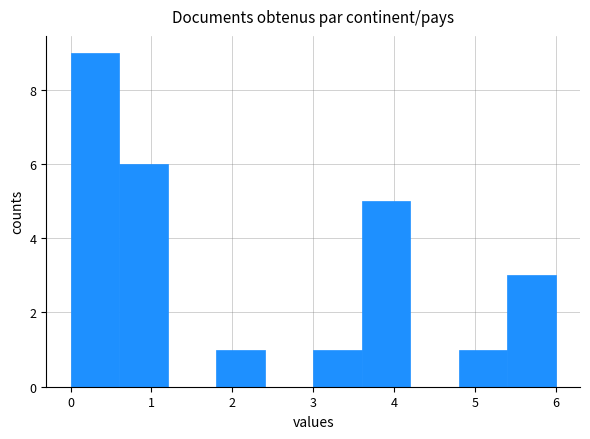

How tall is the bar that spans 1.8 to 2.4 on the x-axis? The values are not printed on the chart, so give them approximately, as read against the axis.

1